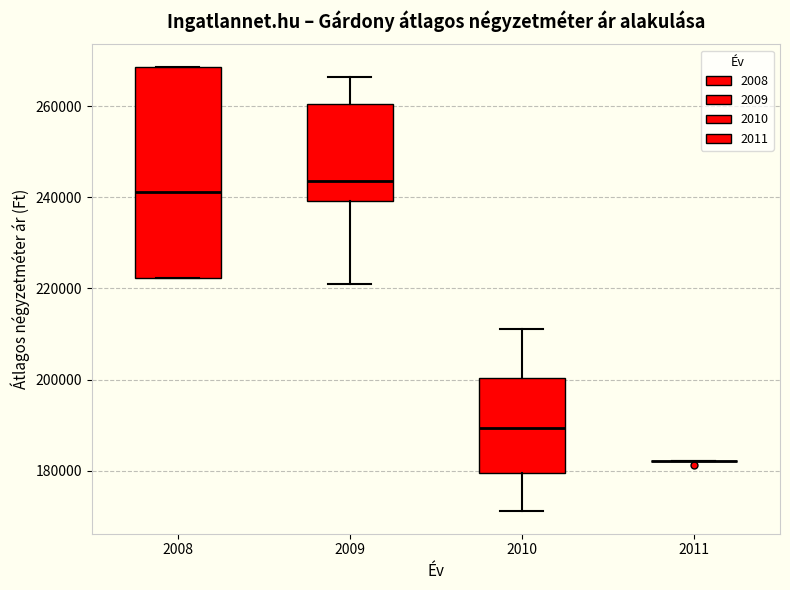

Reading left to right, transcribe this box plot: for each box, give where its median line is, the range the box spans, and where its two whiskers end, as read against the y-axis. The values are not printed on the chart, so give them approximately, as read against the axis.

2008: median 242000, box 222000 to 268000, whiskers 222000 to 268000
2009: median 244000, box 240000 to 260000, whiskers 222000 to 266000
2010: median 190000, box 180000 to 200000, whiskers 172000 to 212000
2011: box collapsed to a line at 182000, whiskers 182000 to 182000